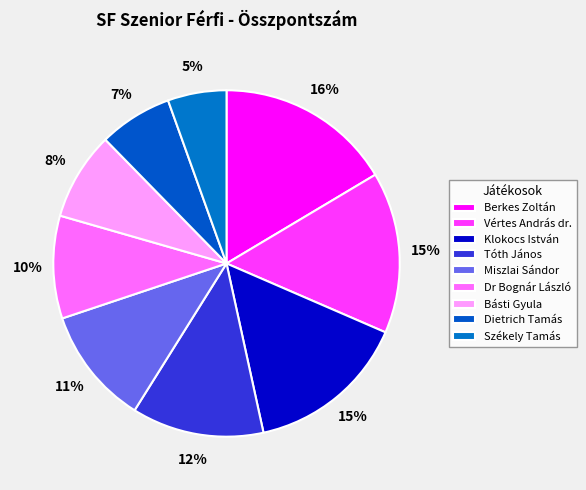

Count the number of slices in the pie.

9